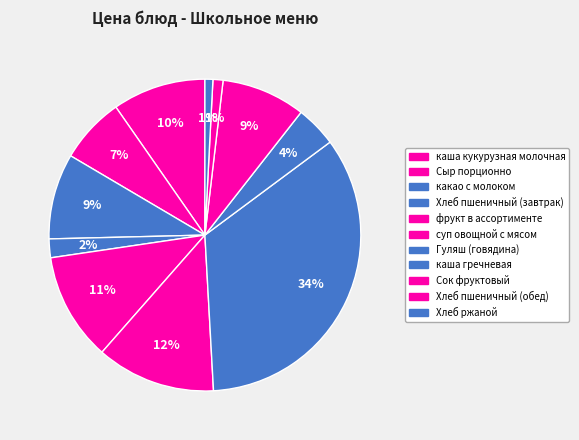

How many slices are in this pie chart?

11